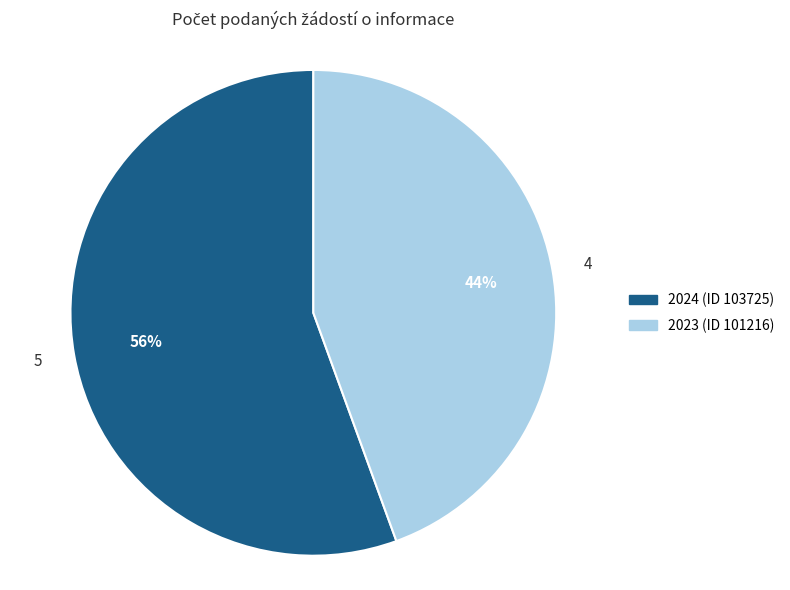

To the nearest percent, what percentage of the pie is 2024 (ID 103725)?

56%